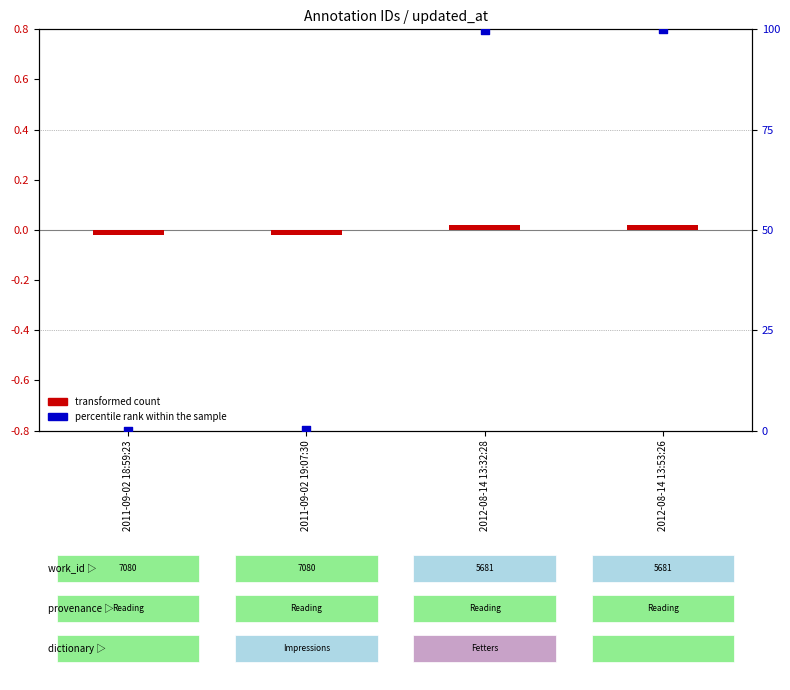

What are all the series names shown in the legend?

transformed count, percentile rank within the sample